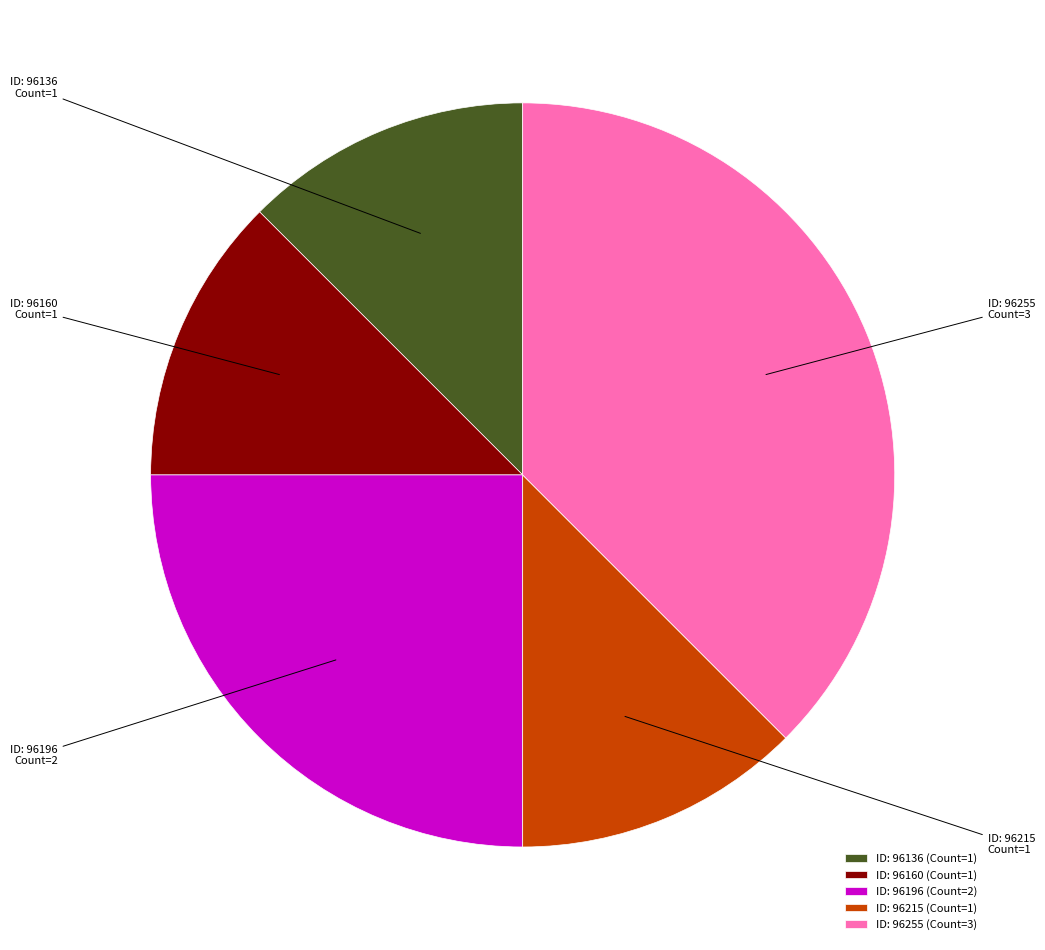

Is it true that ID: 96215 is 12% of the pie?

True